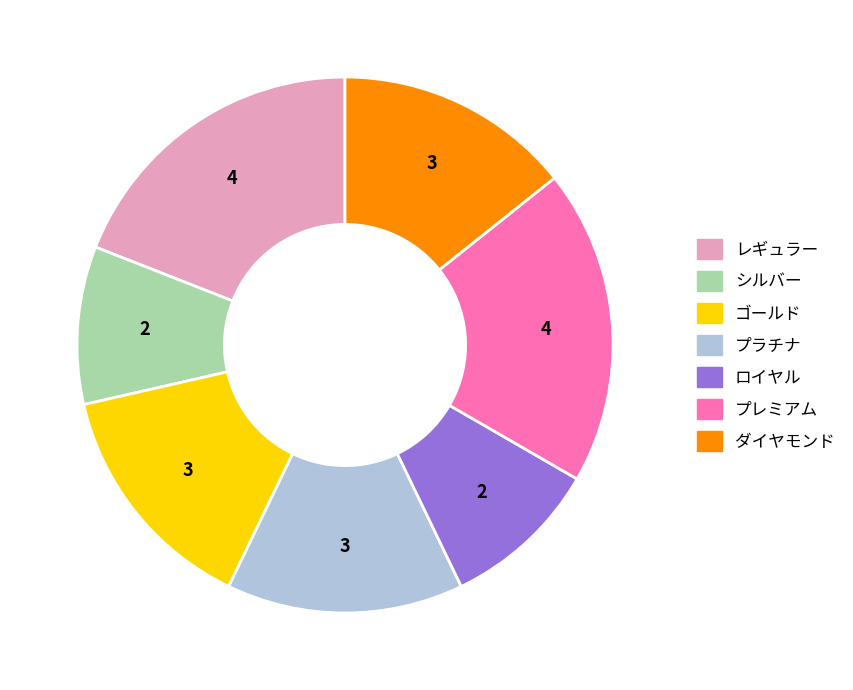

How many segments does this pie chart have?

7